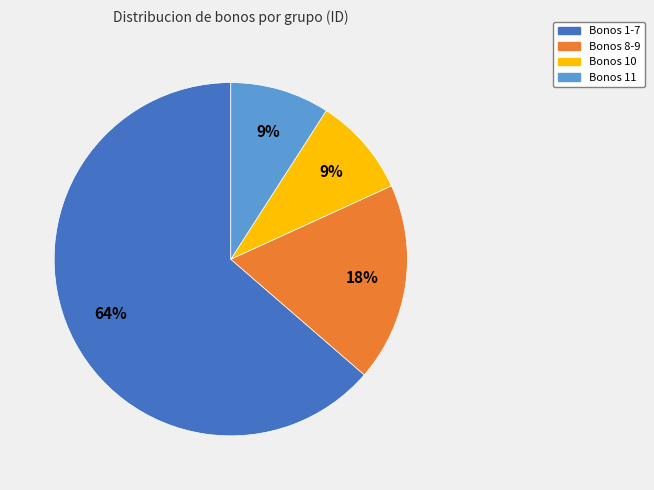

Combined, do Bonos 8-9 and Bonos 1-7 account for over 50%?

Yes